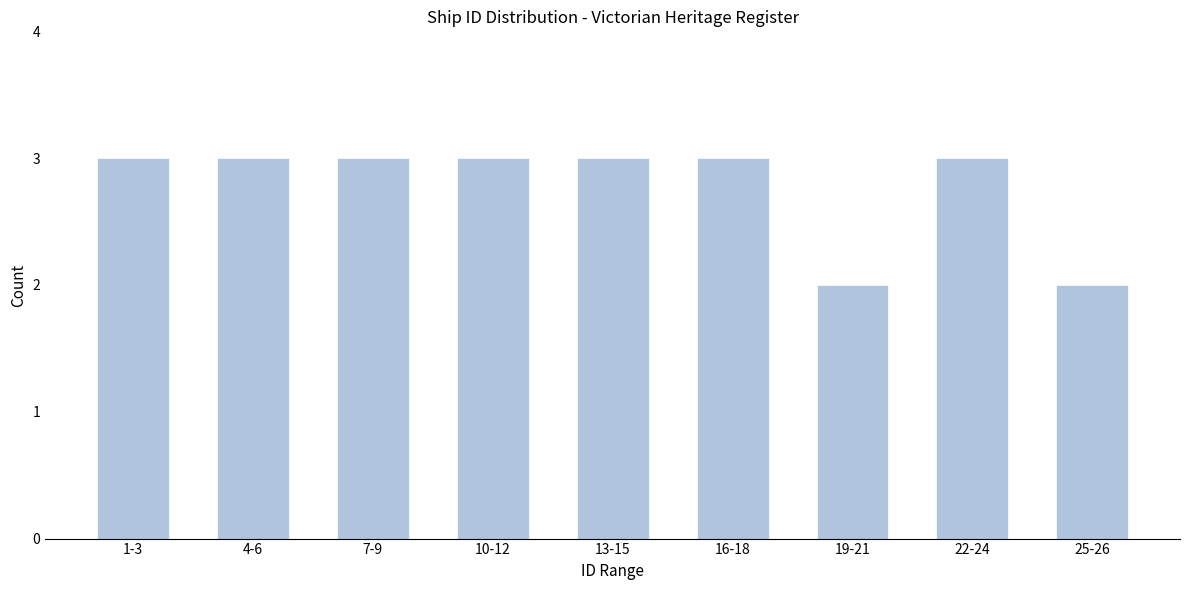

Reading right to left, what are all the values shown in this chart?

25-26=2	22-24=3	19-21=2	16-18=3	13-15=3	10-12=3	7-9=3	4-6=3	1-3=3